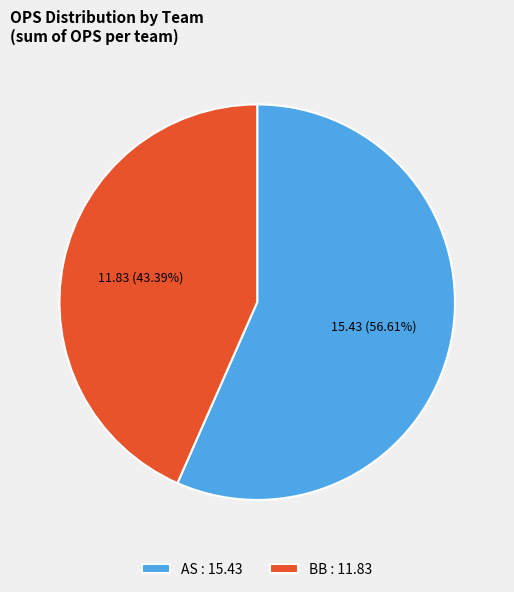

Does any single category account for the majority?

Yes